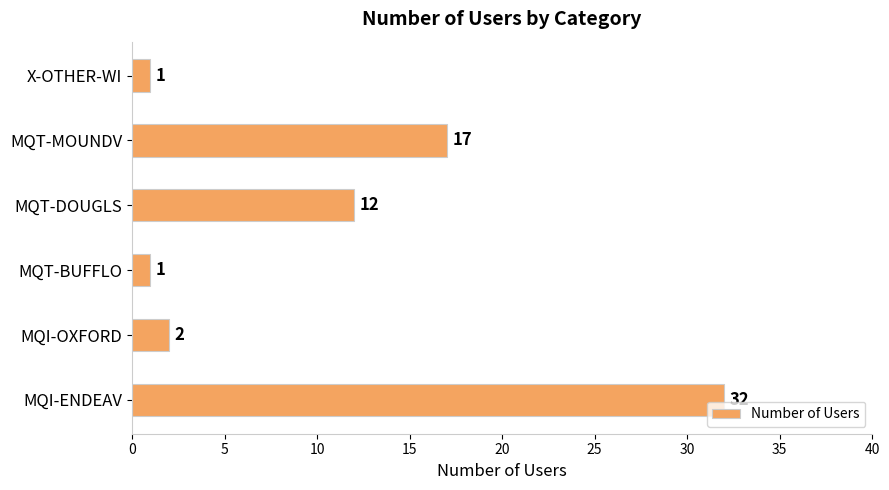

Is it true that the value at MQT-BUFFLO is 1?

True